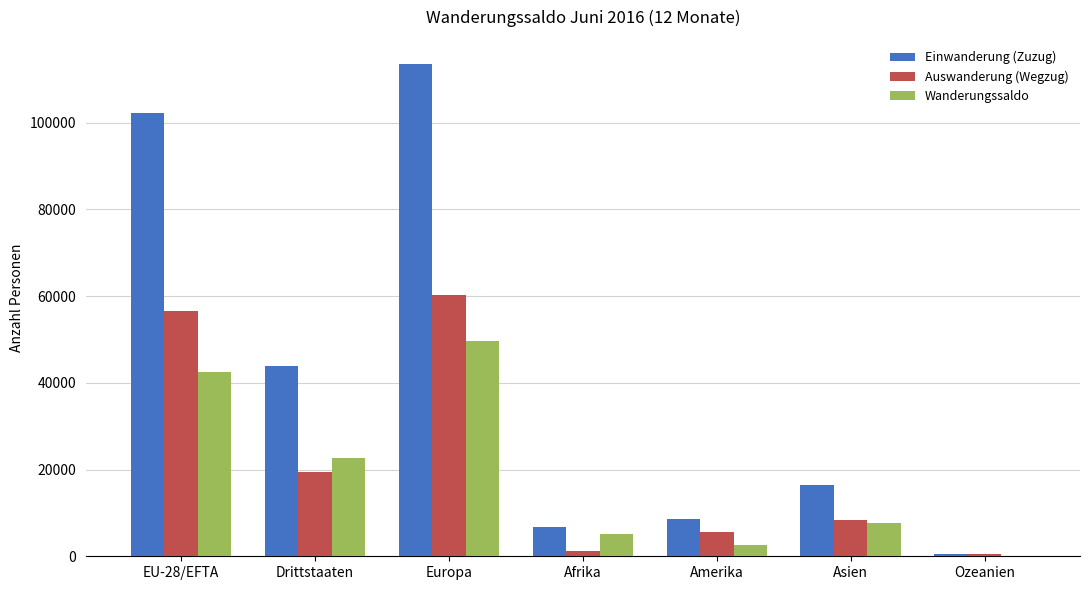

How many data points does each series have?

7